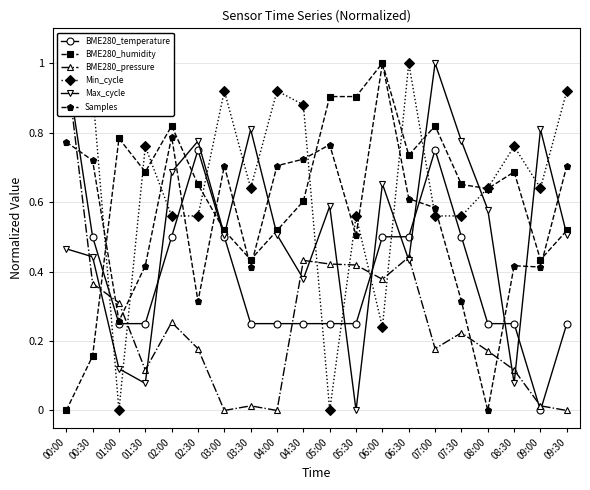

True or false: Min_cycle has more than 0 points higher than both neighbors.

True